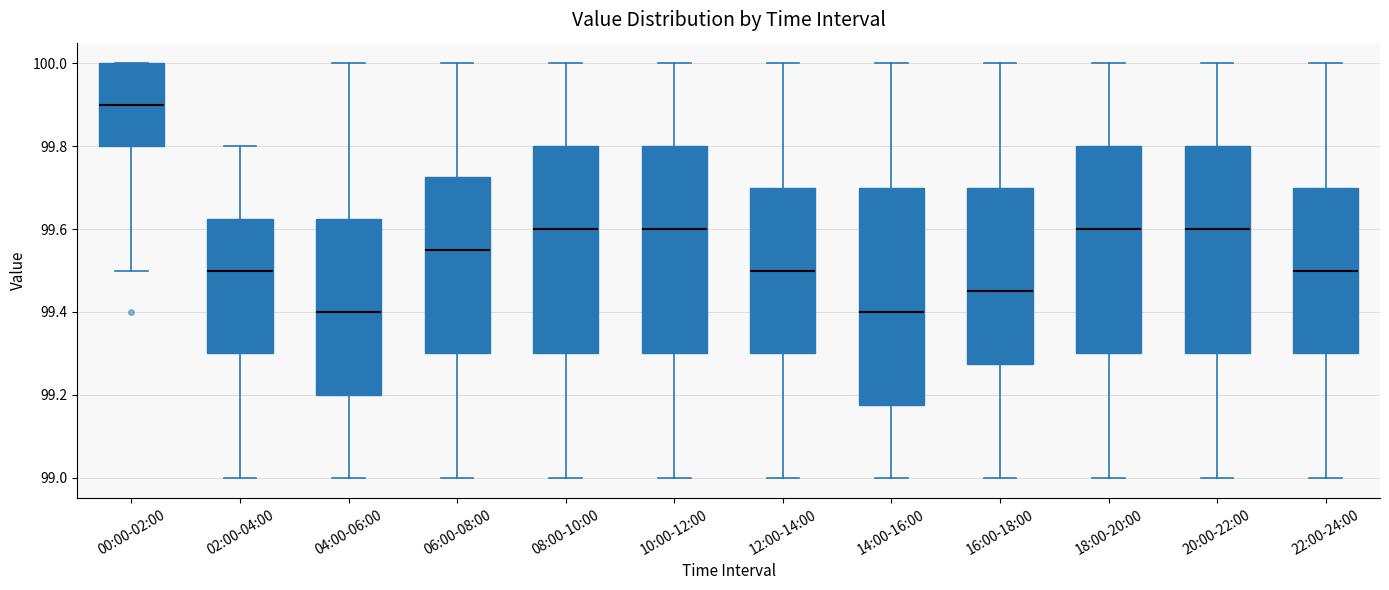

Which box is the tallest, from its lower edge to its upper edge?

14:00-16:00